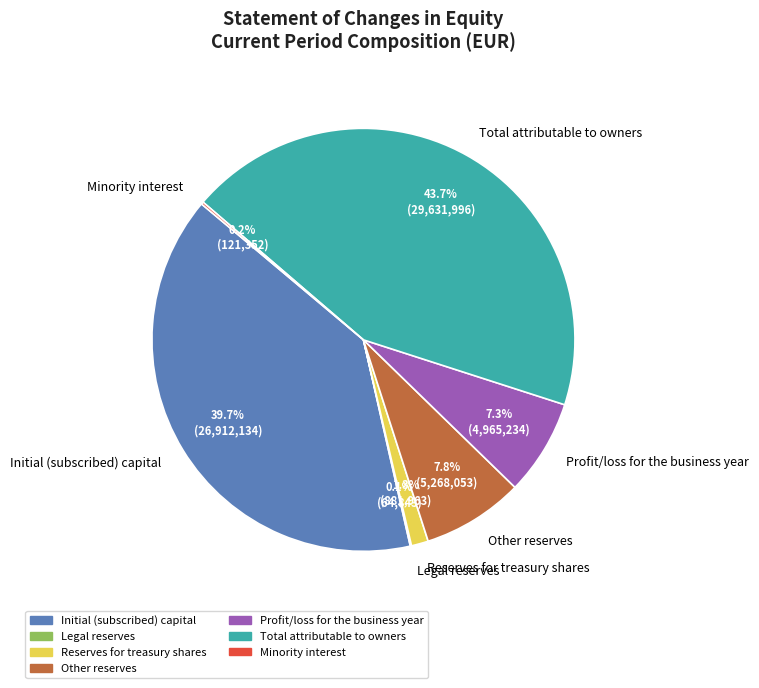

Between Other reserves and Initial (subscribed) capital, which is larger?

Initial (subscribed) capital